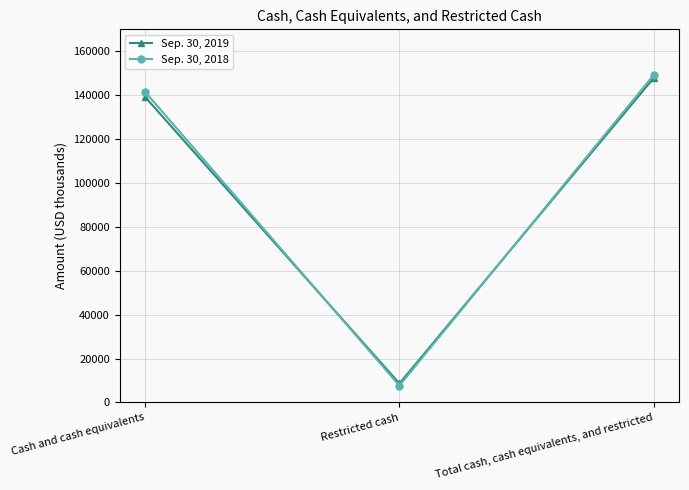

Rank the series by their average value, from highest to lowest.

Sep. 30, 2018, Sep. 30, 2019